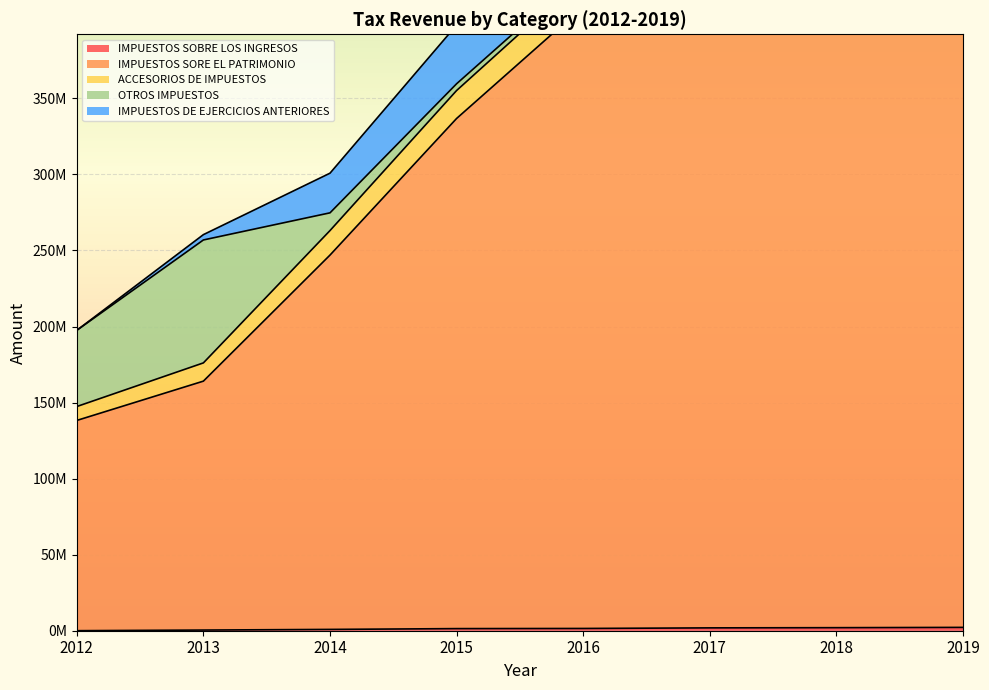

The value of ACCESORIOS DE IMPUESTOS at 2017 is 20233660. True or false?

True